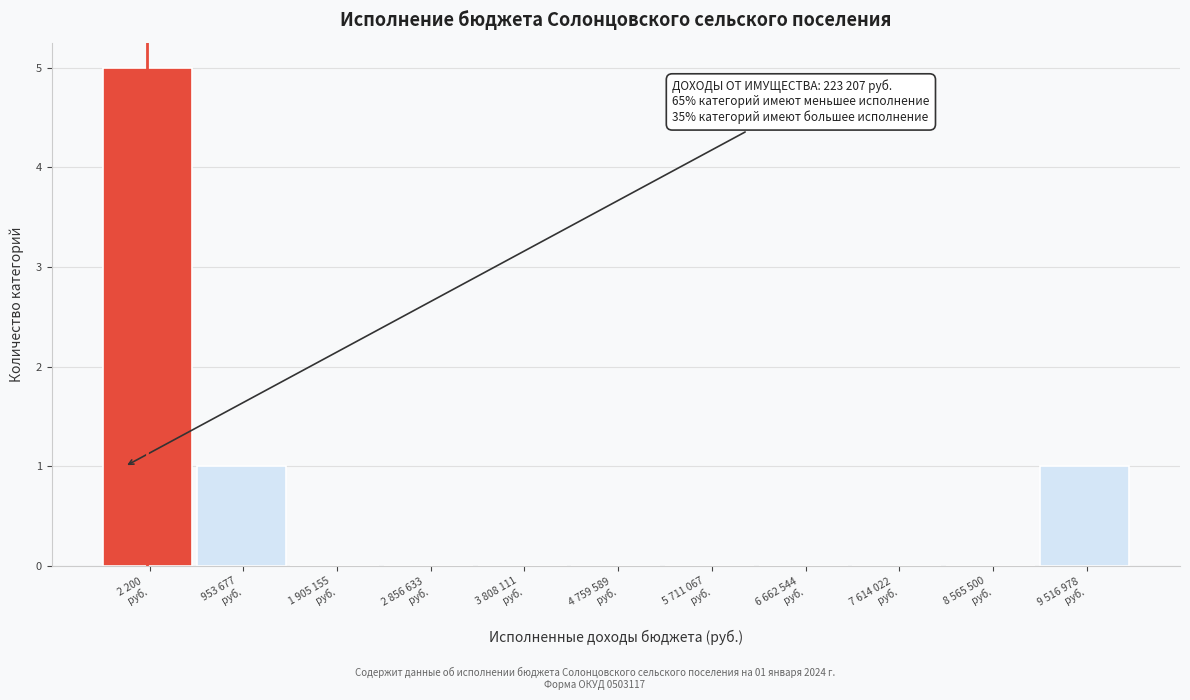

What is the maximum value shown in the chart?

5